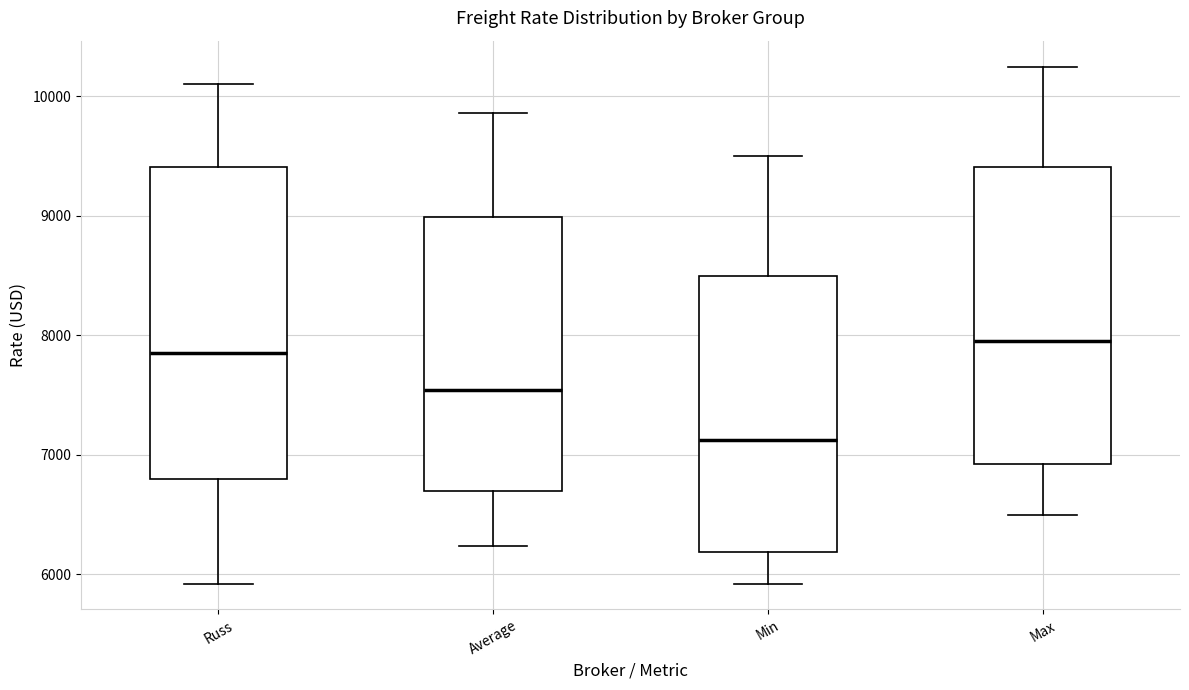

Which box has the lowest median line?

Min